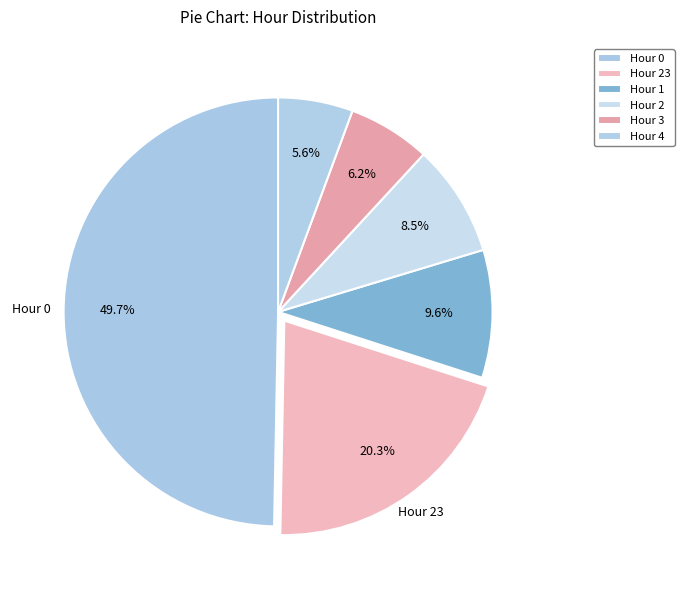

Count the number of slices in the pie.

6